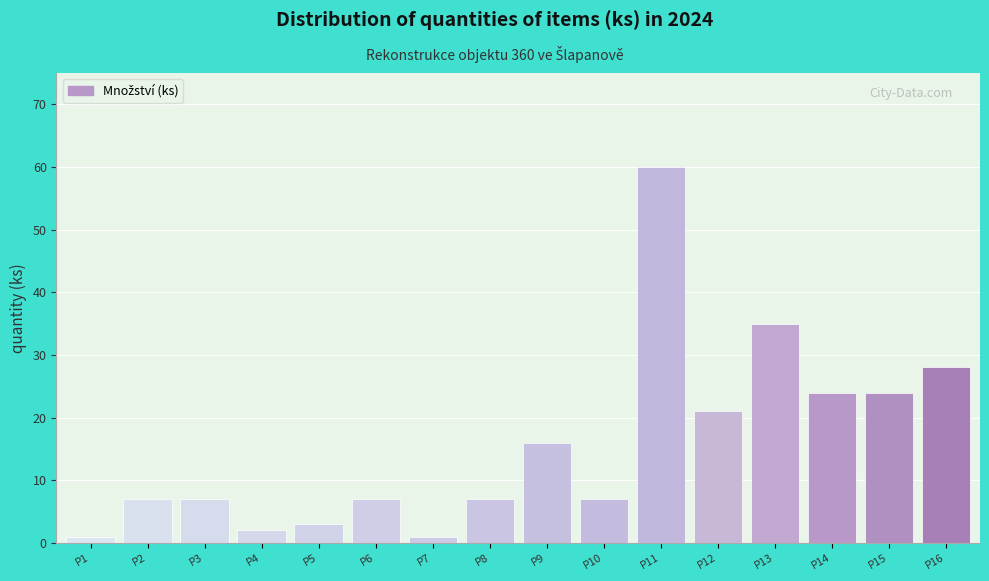

Reading left to right, what are all the values shown in this chart?

P1=1	P2=7	P3=7	P4=2	P5=3	P6=7	P7=1	P8=7	P9=16	P10=7	P11=60	P12=21	P13=35	P14=24	P15=24	P16=28